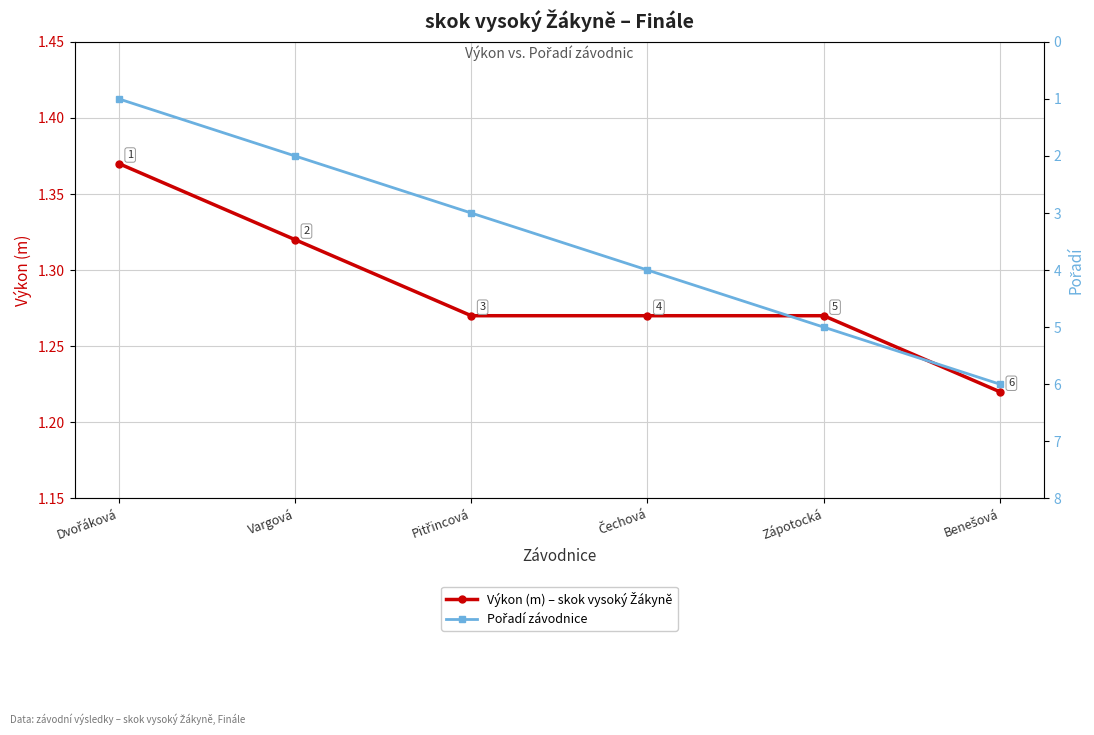

Between which two adjacent categories do Pořadí závodnice and Výkon (m) – skok vysoký Žákyně first intersect?

Dvořáková and Vargová